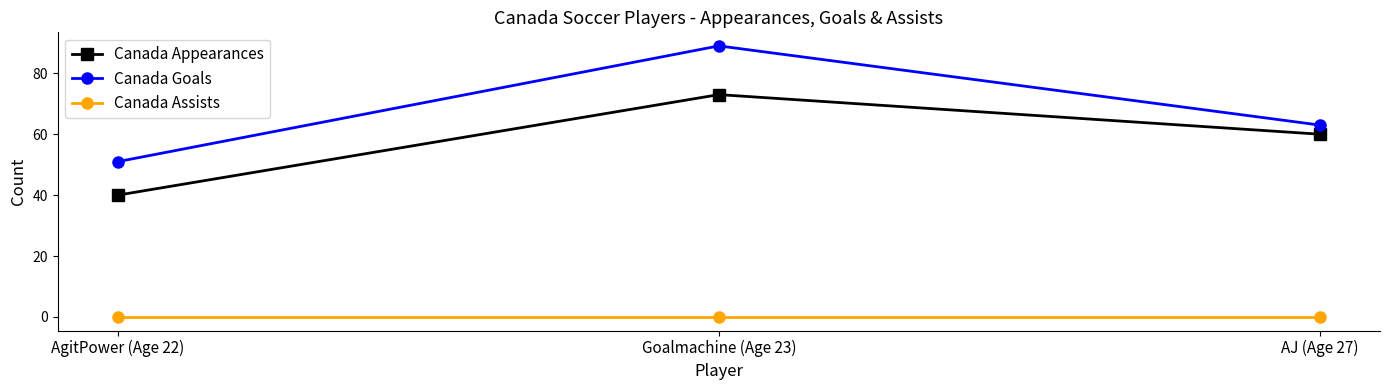

Reading left to right, extract all data points from this chart.

Canada Appearances: AgitPower (Age 22)=40	Goalmachine (Age 23)=73	AJ (Age 27)=60
Canada Goals: AgitPower (Age 22)=51	Goalmachine (Age 23)=89	AJ (Age 27)=63
Canada Assists: AgitPower (Age 22)=0	Goalmachine (Age 23)=0	AJ (Age 27)=0